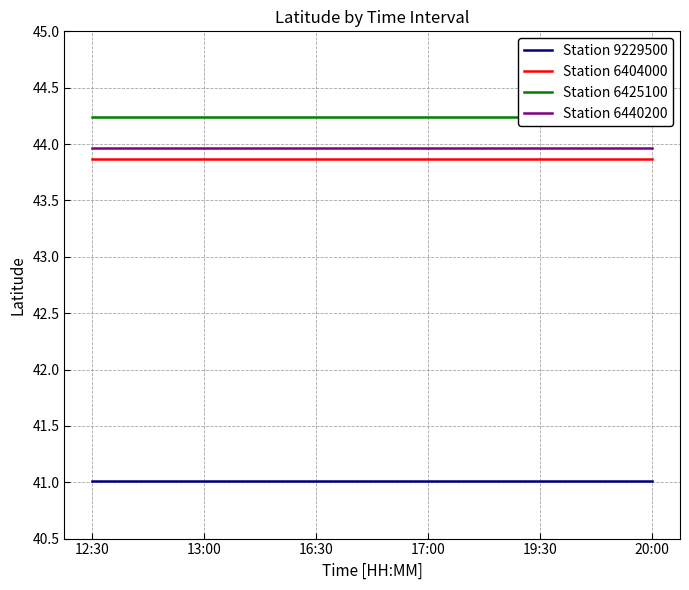

True or false: Station 6440200 and Station 9229500 intersect in this chart.

False